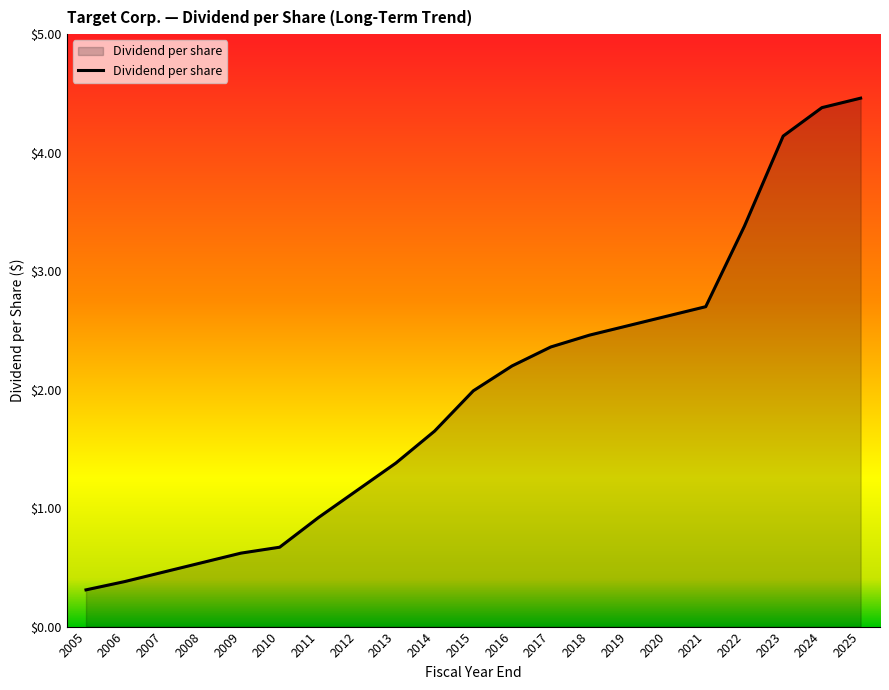

At which label is the value closest to 2?

2015